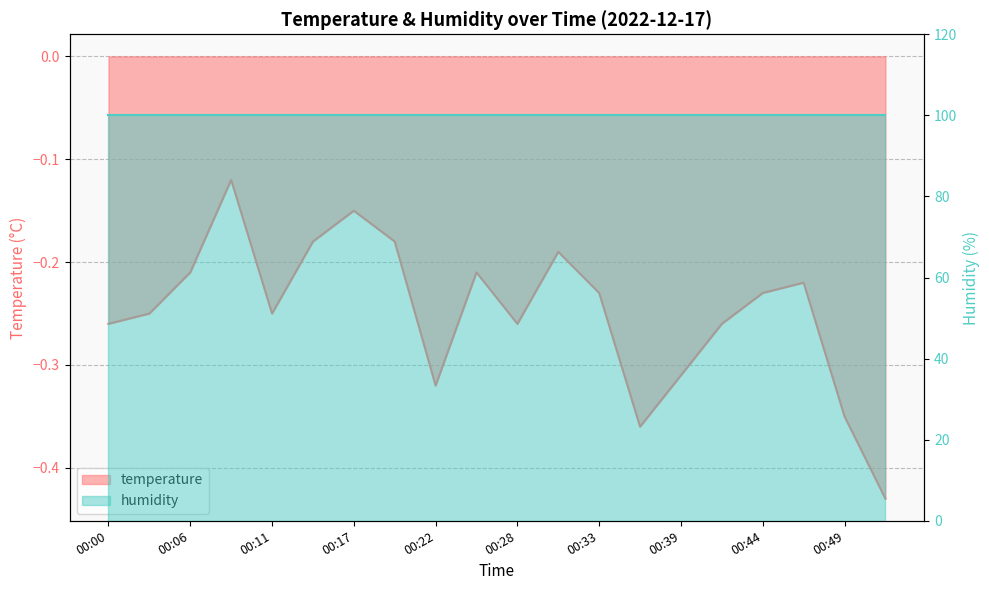

Where is the data nearest to the value 0?

00:08